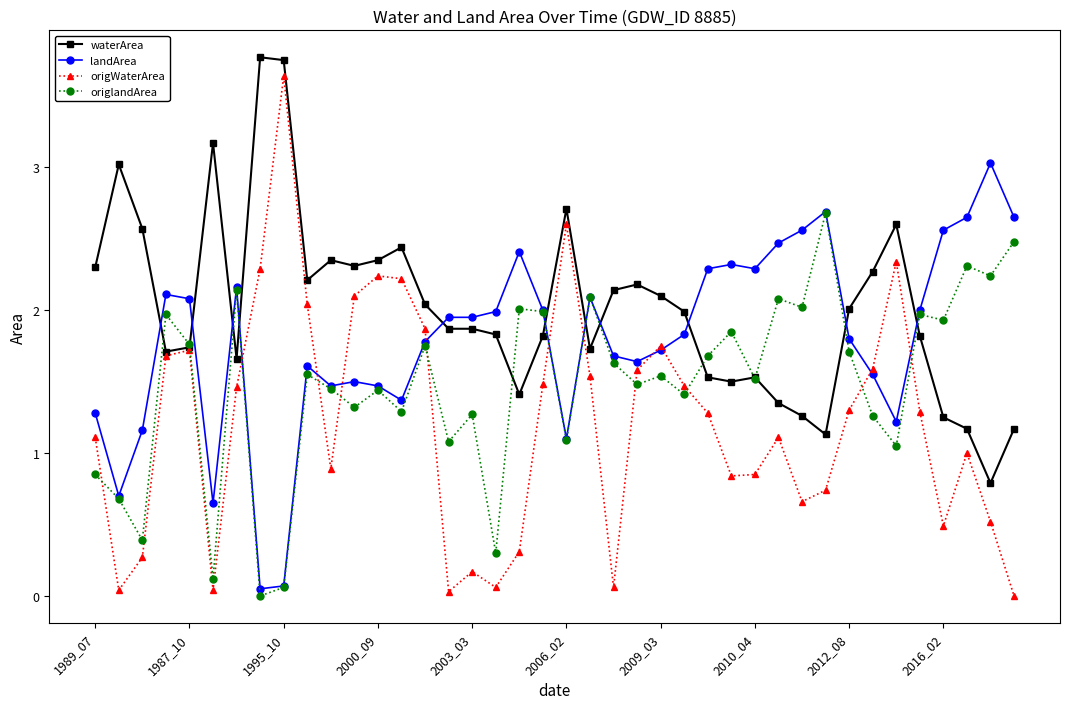

What are all the series names shown in the legend?

waterArea, landArea, origWaterArea, origlandArea